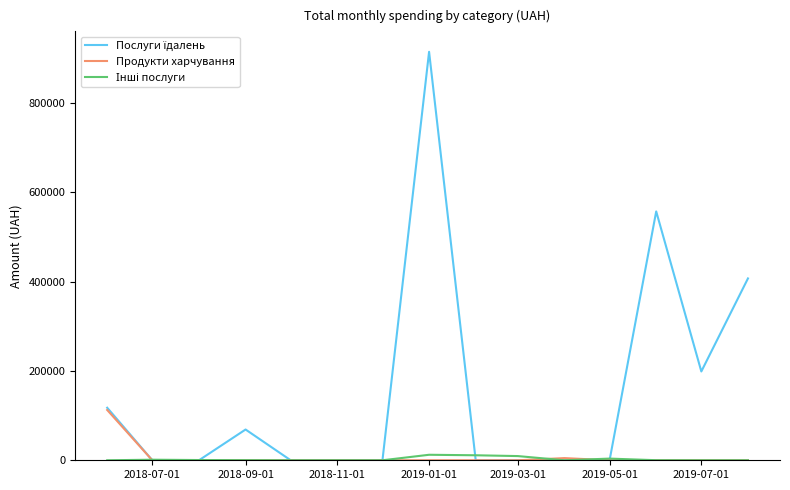

What is the maximum value shown in the chart?

914737.5